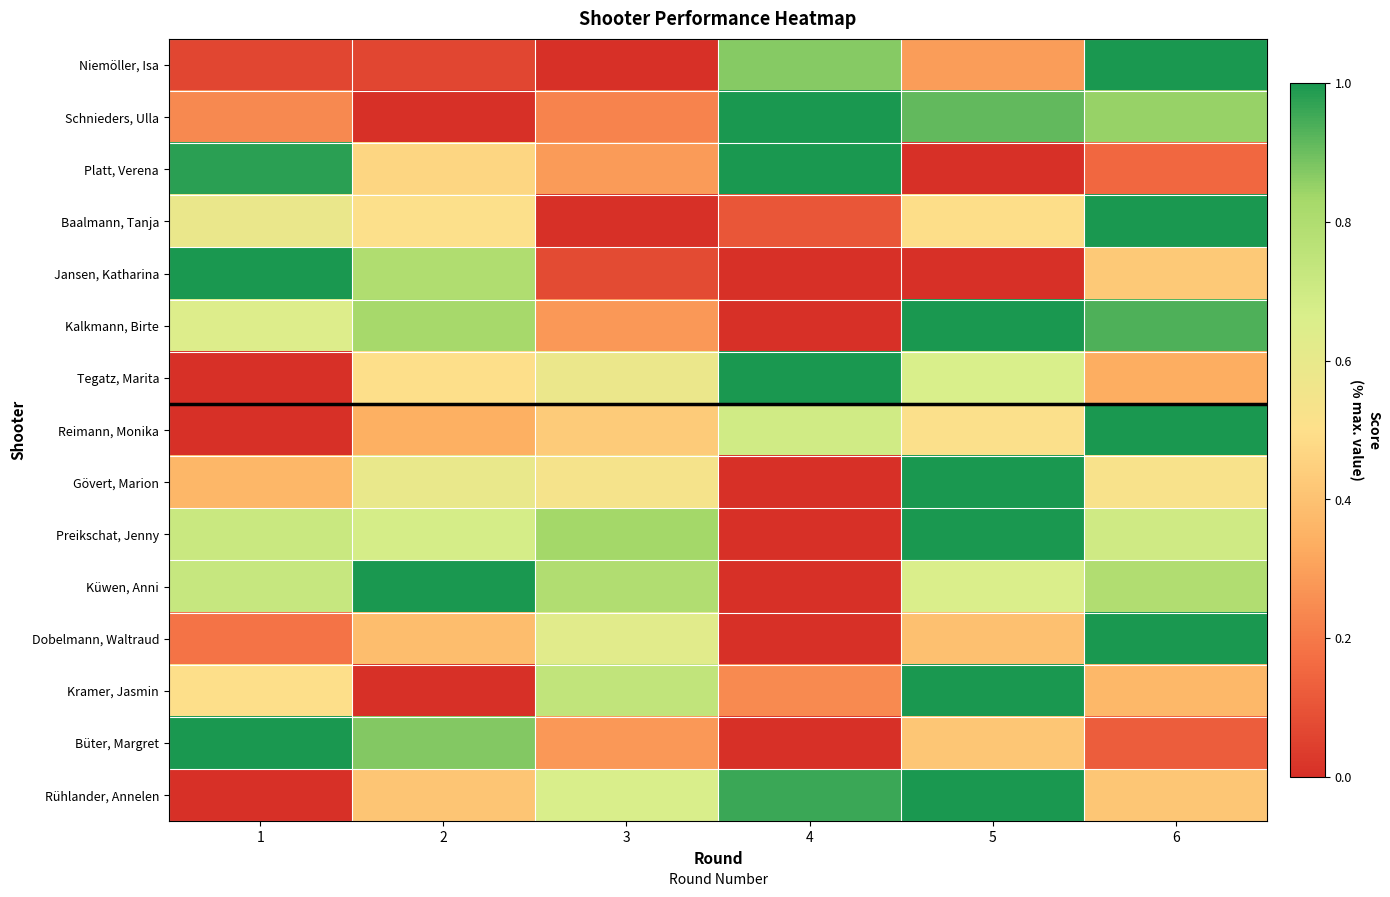

Which series has the largest range (max minus min)?

Rühlander, Annelen